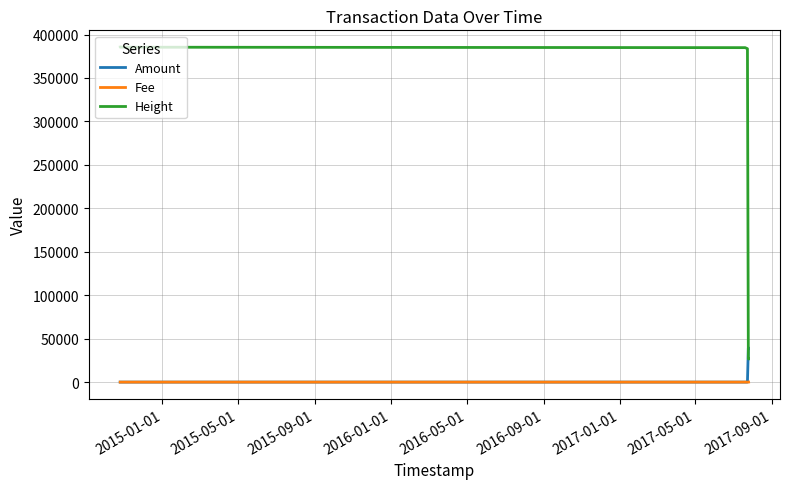

Which series has the widest spread of values?

Height